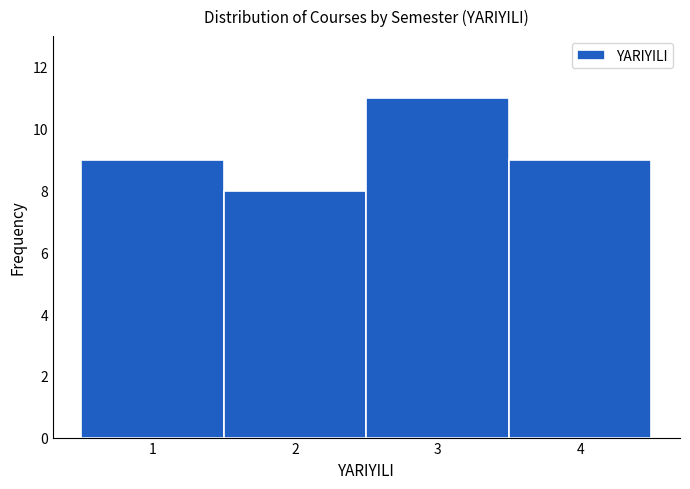

Over which range of the x-axis is the bar tallest?

2.5 to 3.5